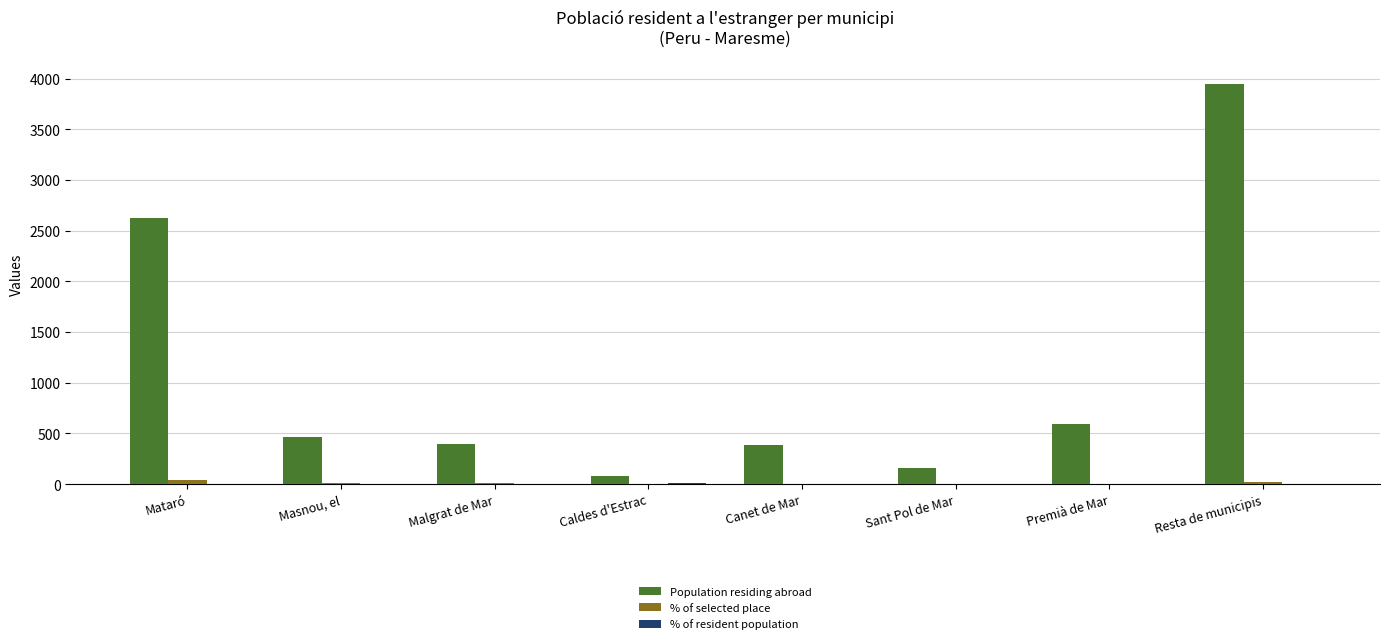

The Population residing abroad series shows 3951.0 at Resta de municipis. True or false?

True